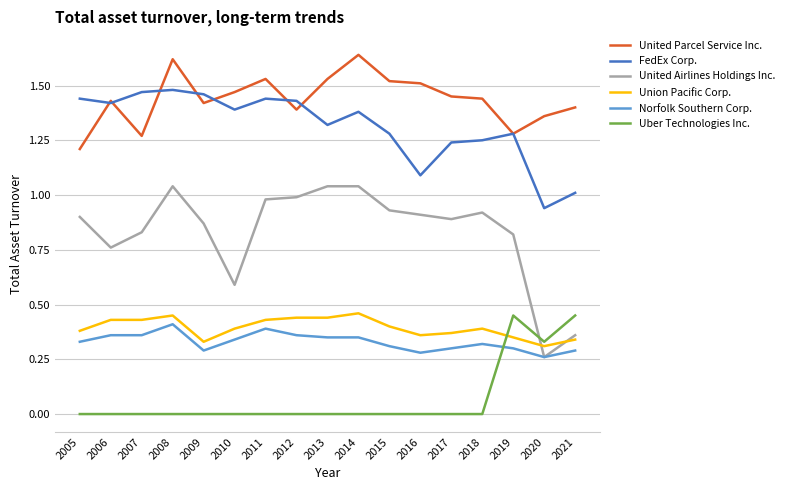

The United Parcel Service Inc. series shows 1.5 at 2010. True or false?

True